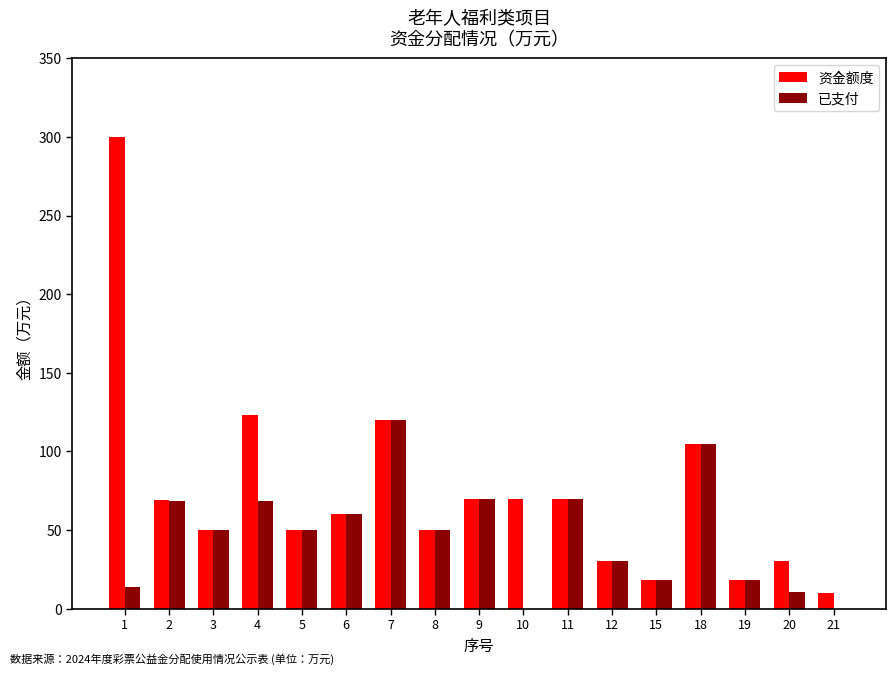

Are the bars grouped side by side (vs. stacked)?

Yes